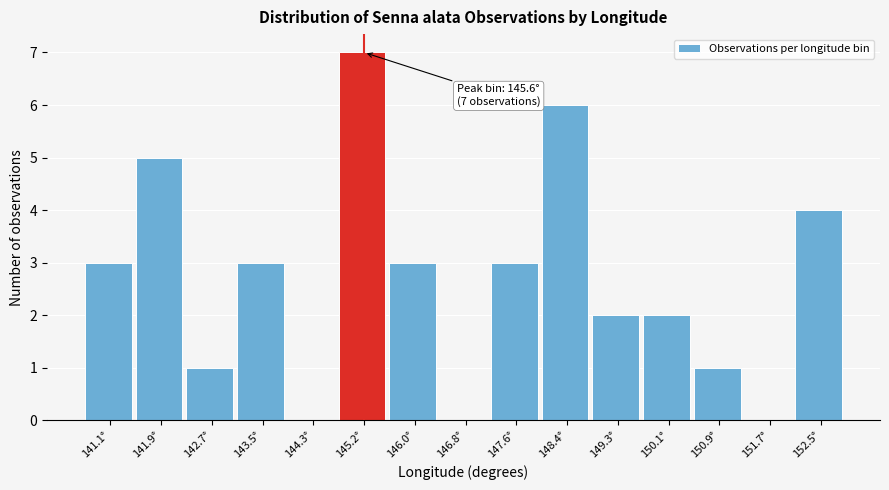

What is the maximum value shown in the chart?

7